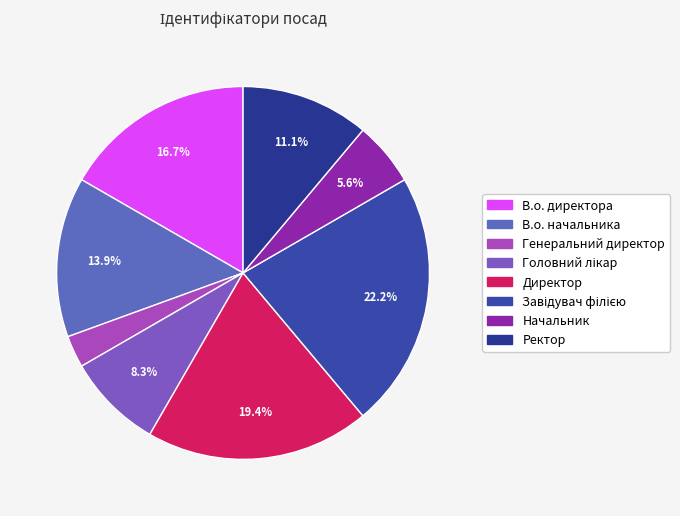

Is the sum of Головний лікар and Директор greater than half?

No